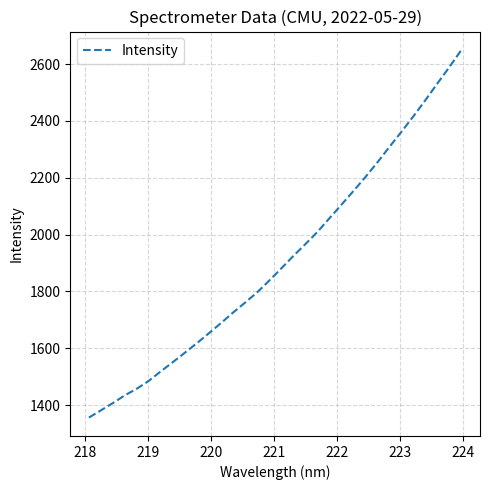

True or false: there are more than 0 points higher than both neighbors.

False